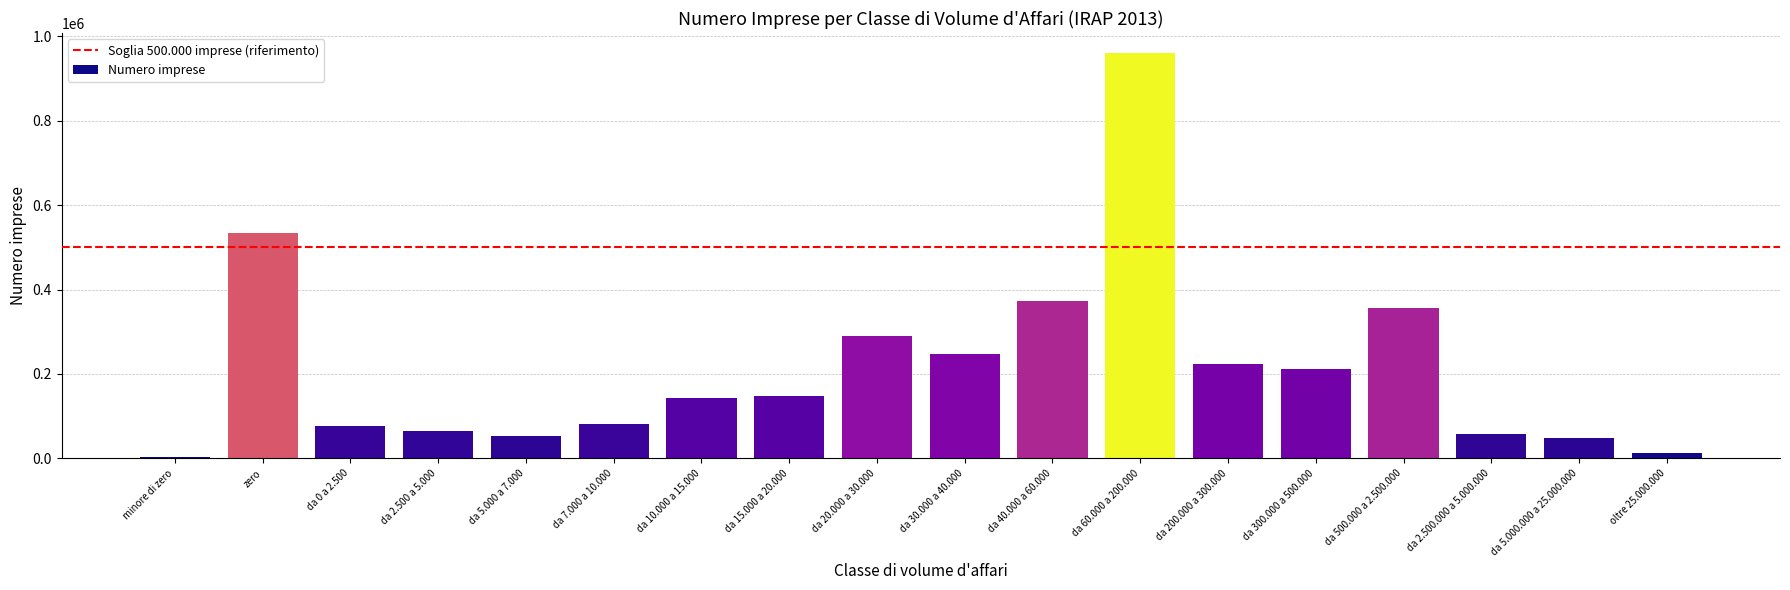

Which label corresponds to the largest value in the chart?

da 60.000 a 200.000